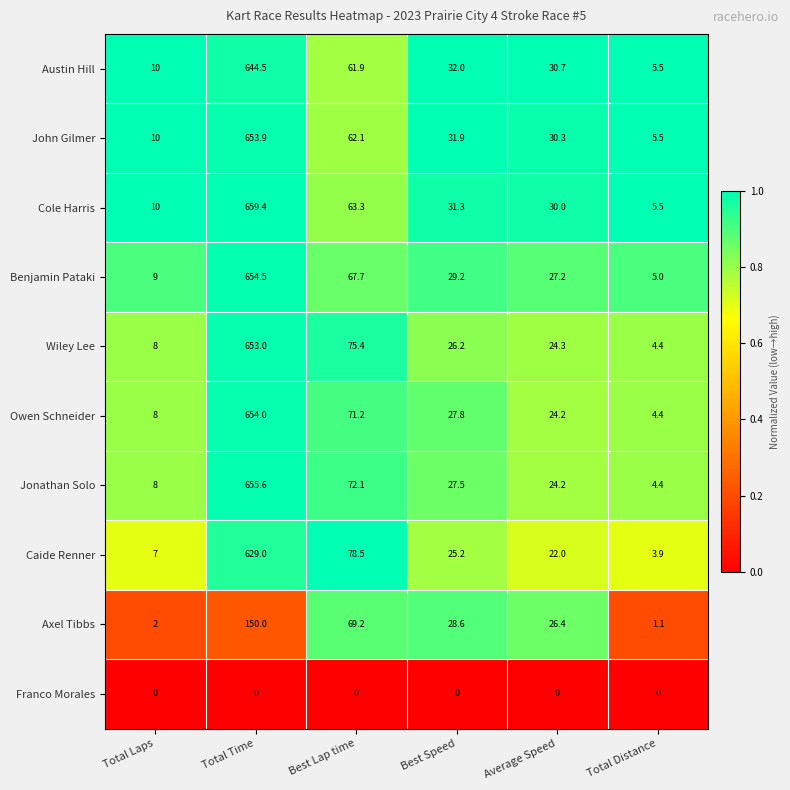

Rank the series by their maximum value, from highest to lowest.

Cole Harris, Jonathan Solo, Benjamin Pataki, Owen Schneider, John Gilmer, Wiley Lee, Austin Hill, Caide Renner, Axel Tibbs, Franco Morales